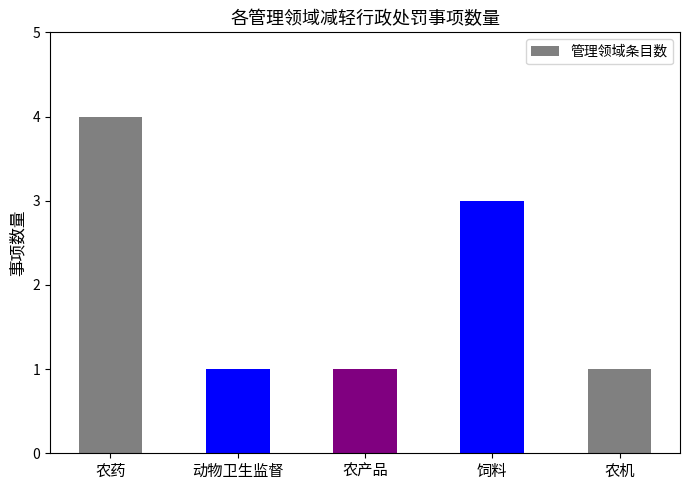

What is the smallest value displayed?

1